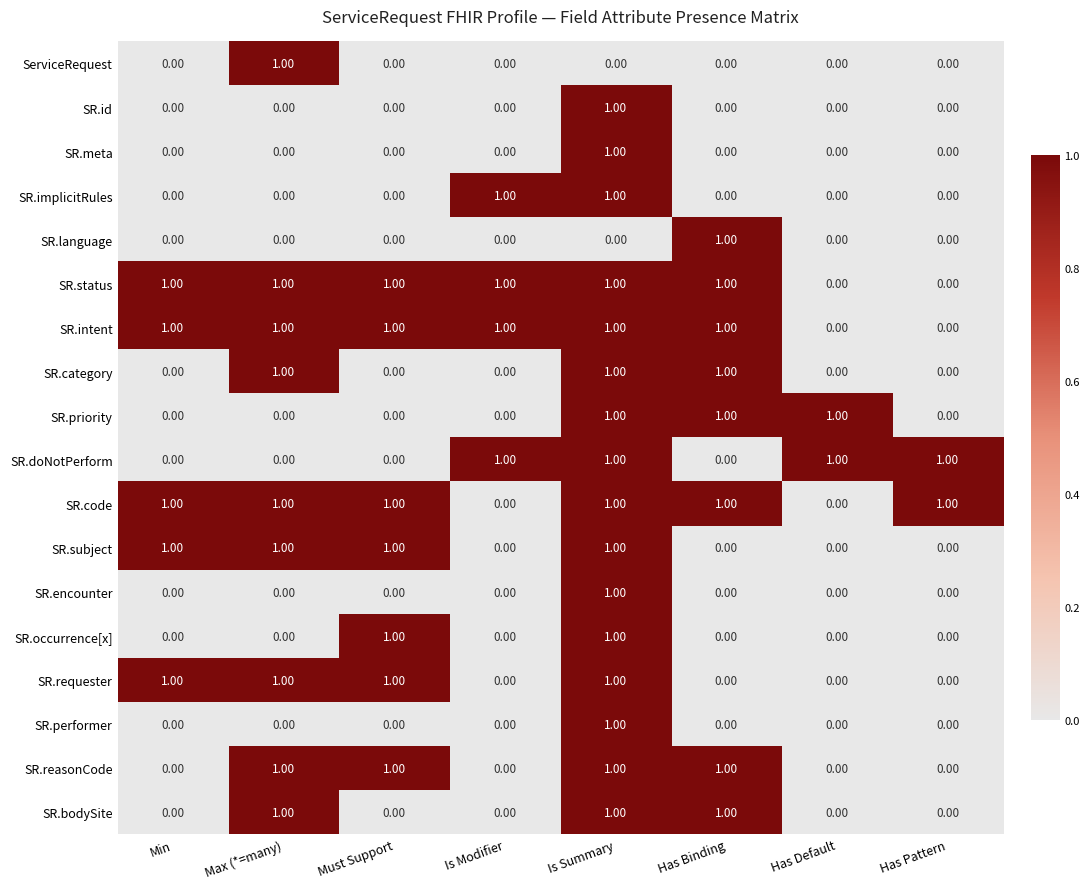

At how many categories does at least one series exceed 0?

8